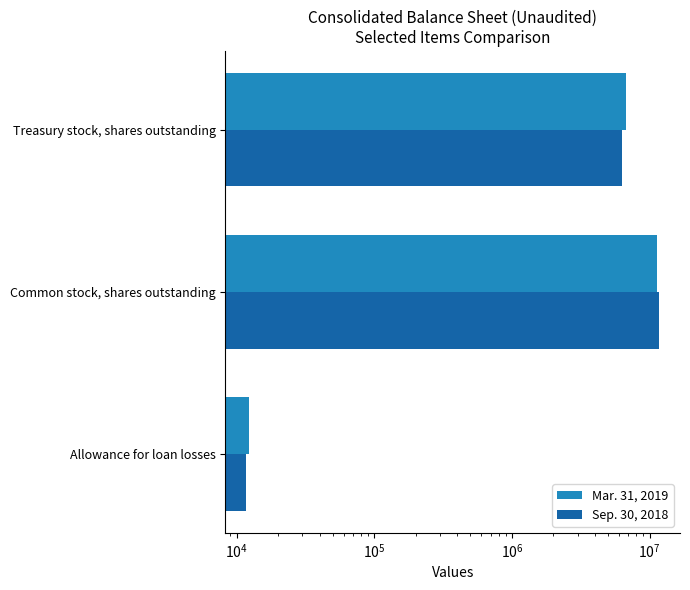

The value of Mar. 31, 2019 at Common stock, shares outstanding is 11408935. True or false?

True